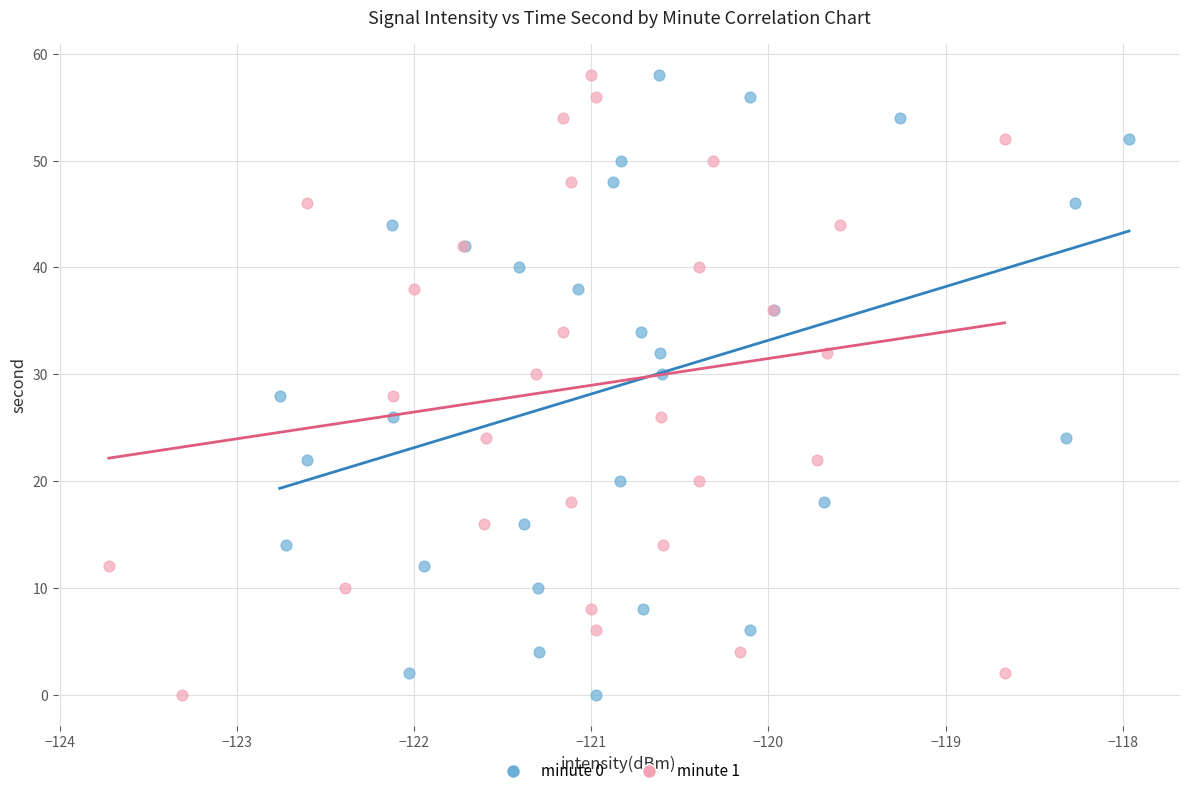

What are all the series names shown in the legend?

minute 0, minute 1